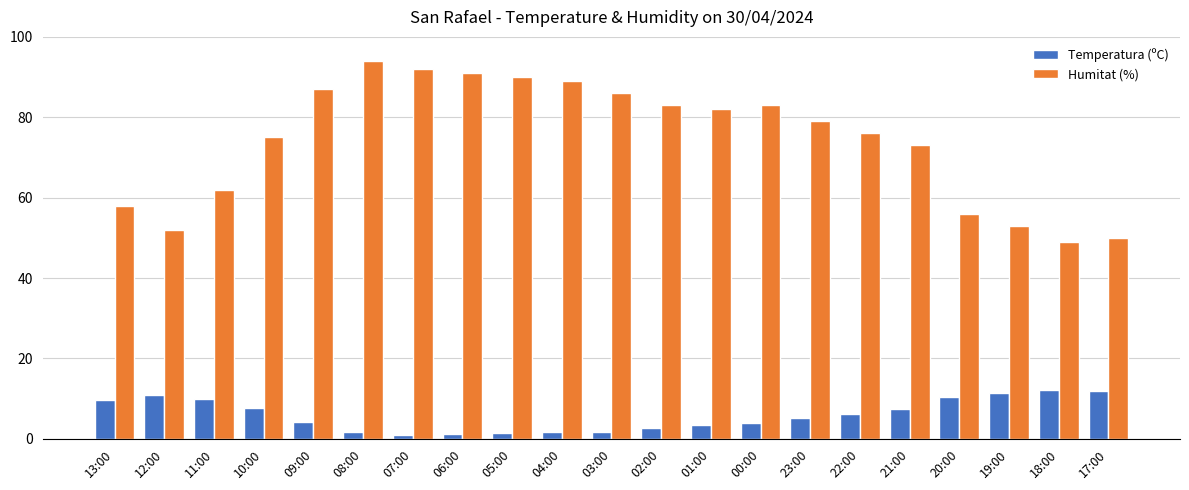

How many series are shown in this chart?

2